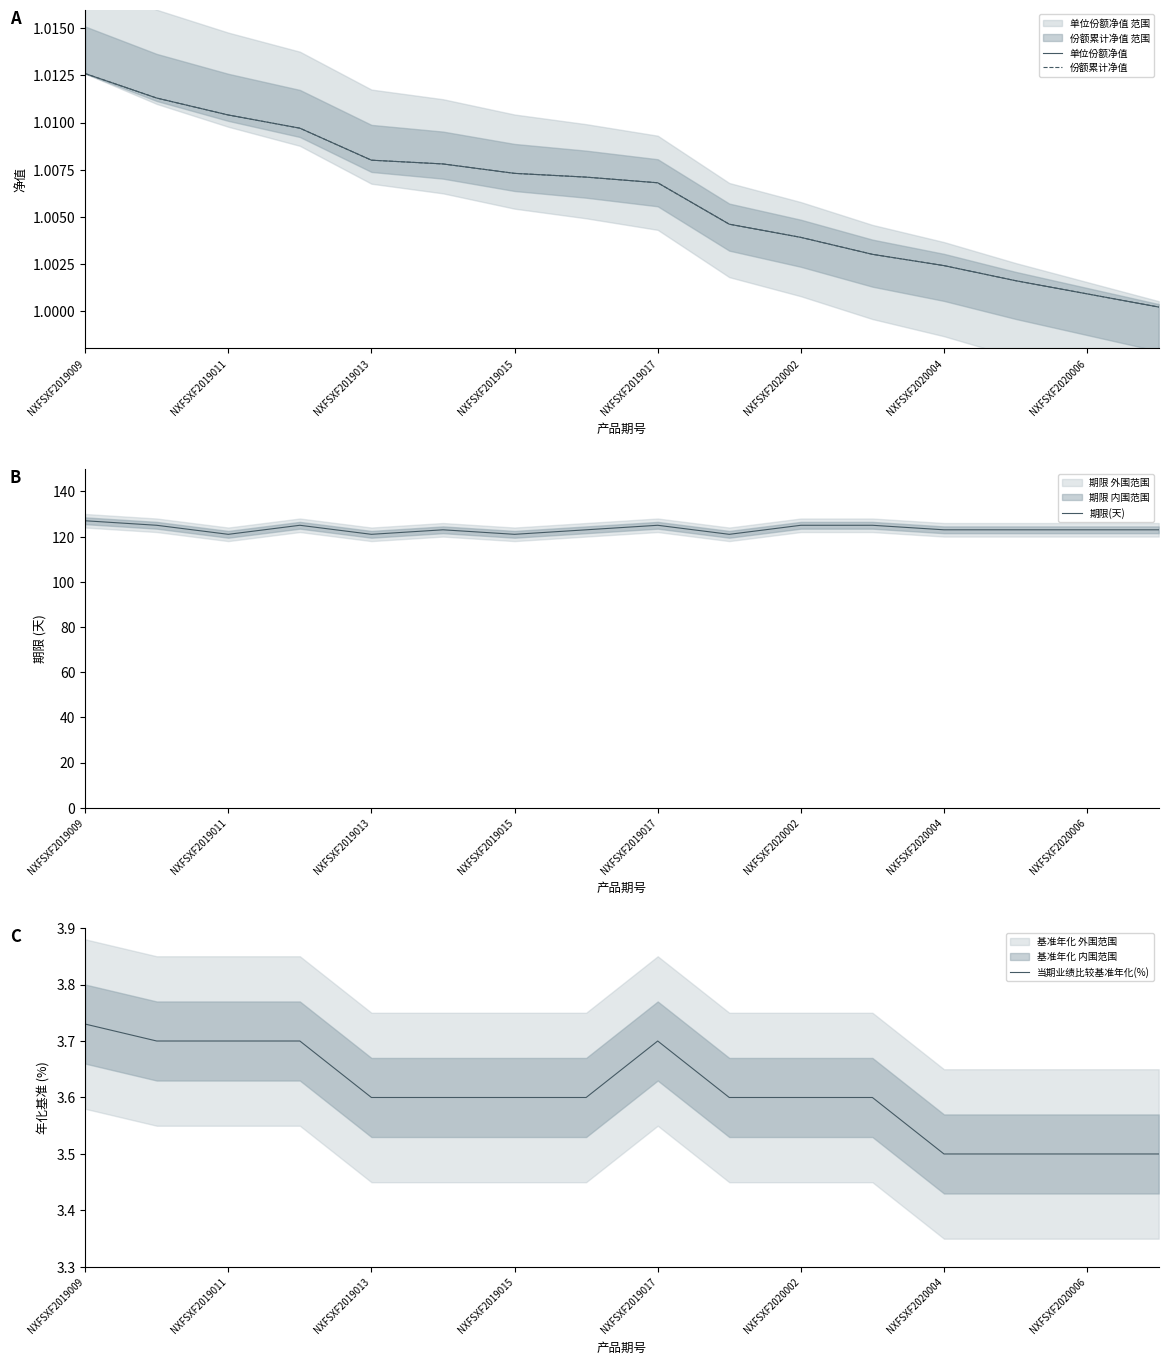

At which category is the sum across all series the highest?

NXFSXF2019009